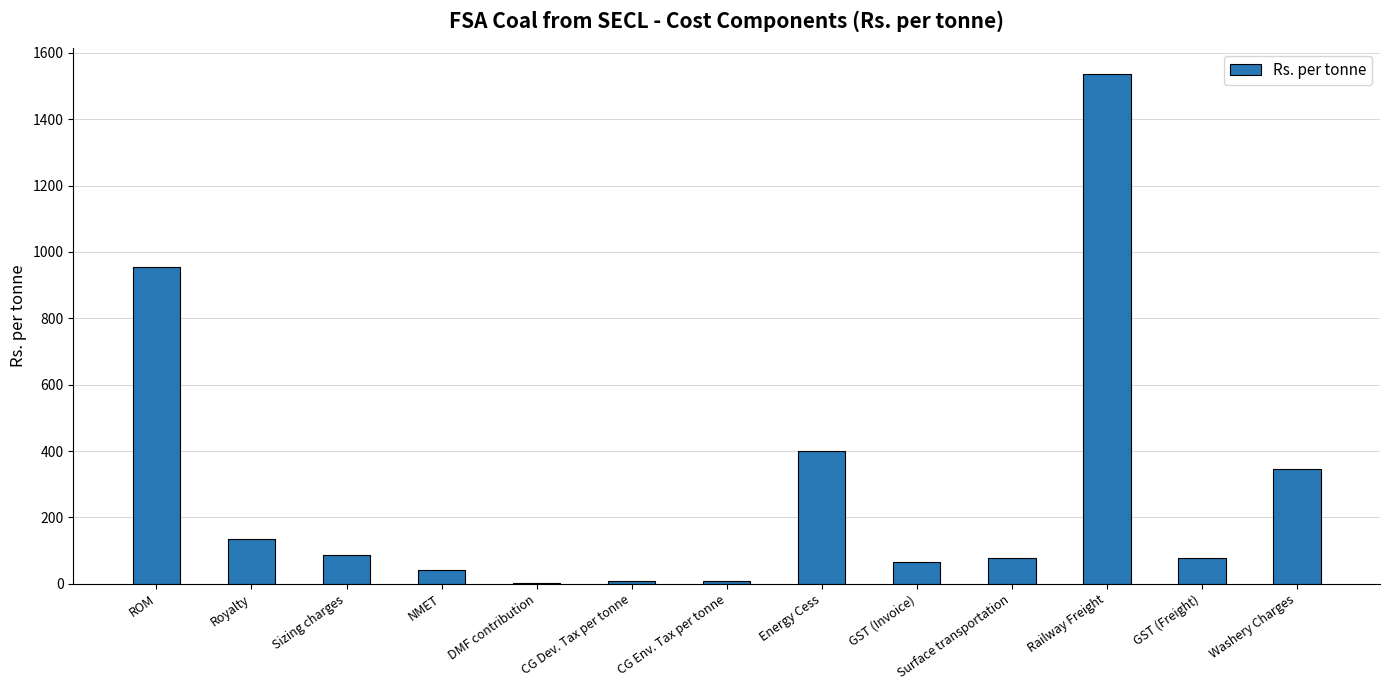

What is the change in value from ROM to GST (Invoice)?

-889.4